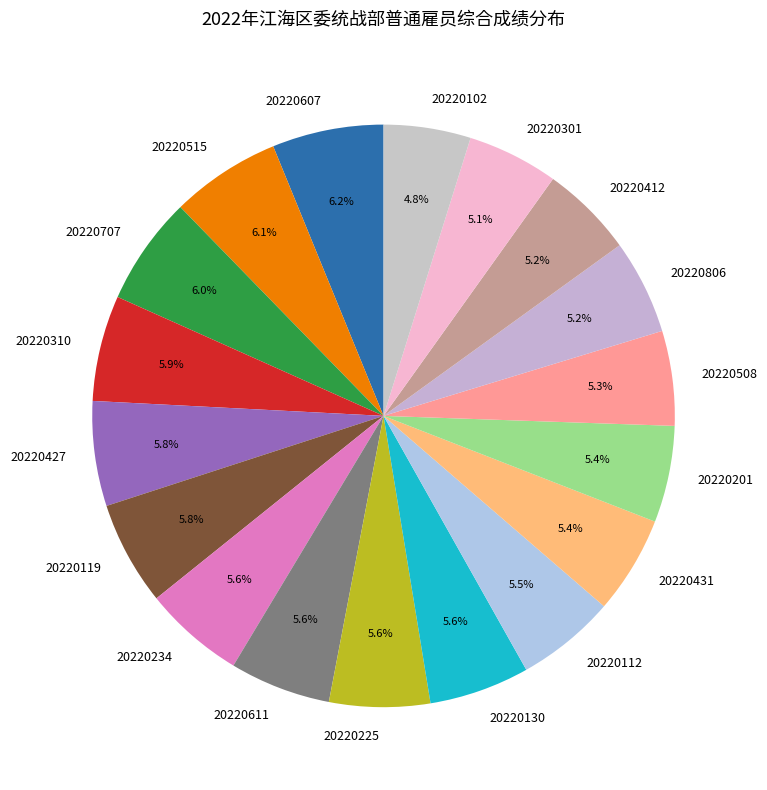

What is the total percentage of 20220225 and 20220201?

11.0%